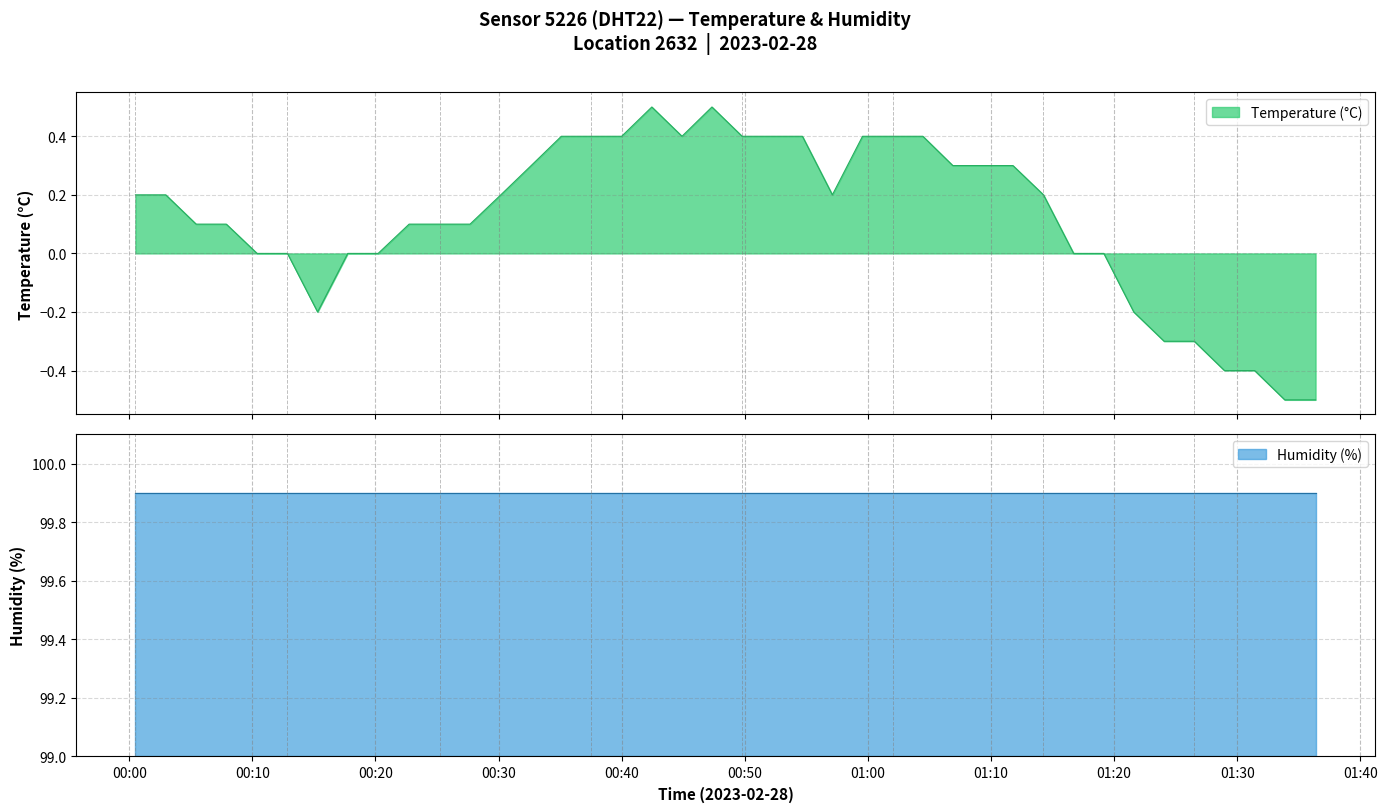

What is the label of the 19th point from the left?

00:44